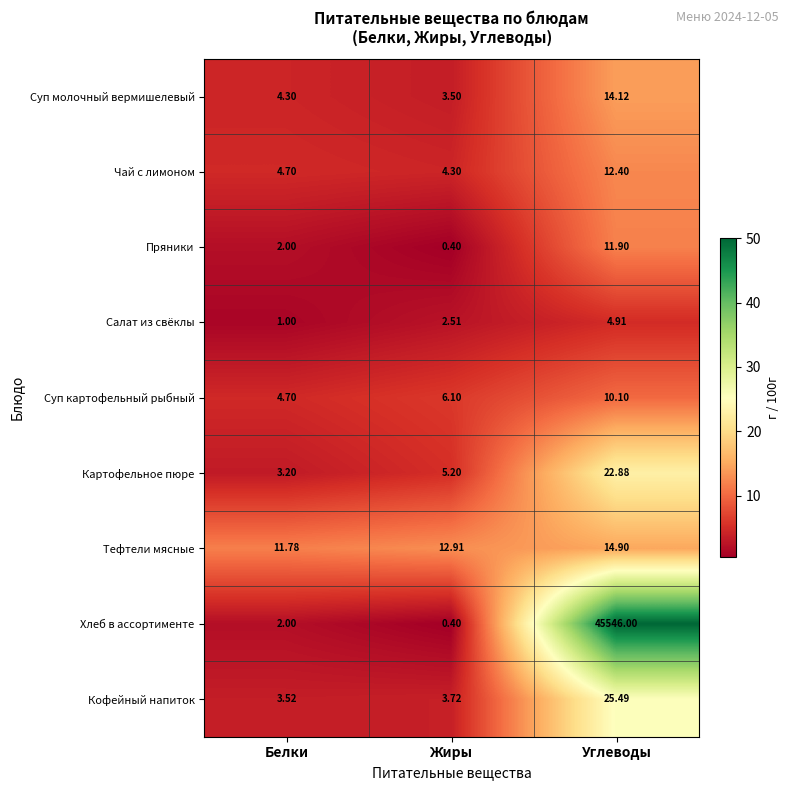

Rank the series at Углеводы from lowest to highest value.

Салат из свёклы, Суп картофельный рыбный, Пряники, Чай с лимоном, Суп молочный вермишелевый, Тефтели мясные, Картофельное пюре, Кофейный напиток, Хлеб в ассортименте